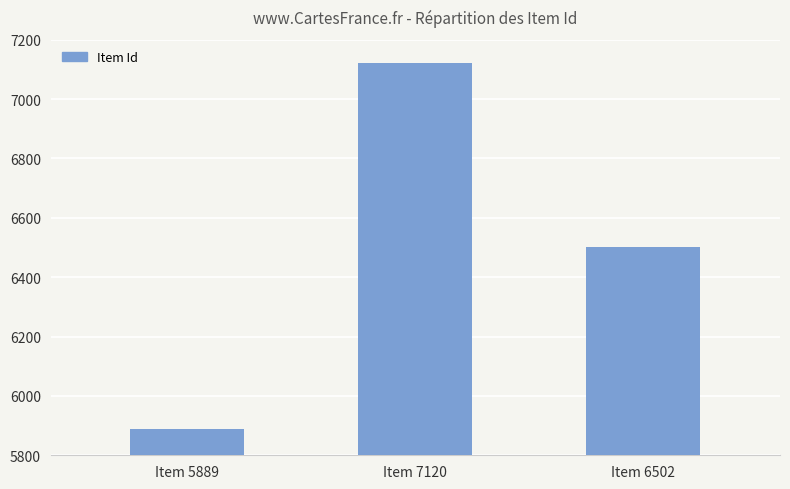

What is the value of the 3rd bar from the left?

6502